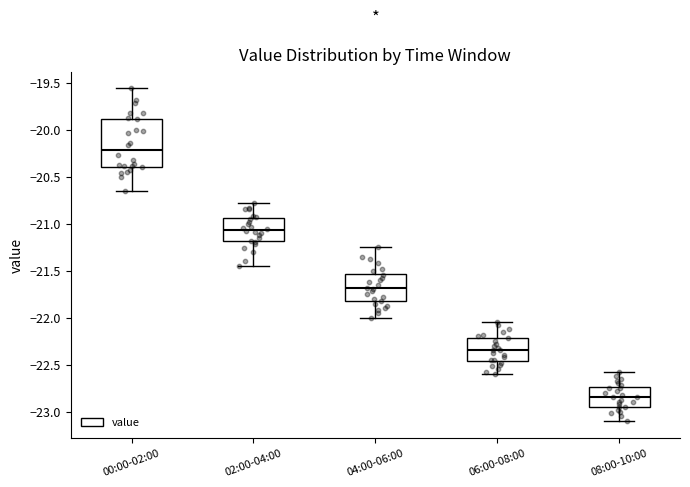

Reading left to right, transcribe this box plot: for each box, give where its median line is, the range the box spans, and where its two whiskers end, as read against the y-axis. The values are not printed on the chart, so give them approximately, as read against the axis.

00:00-02:00: median -20.20, box -20.40 to -19.90, whiskers -20.65 to -19.55
02:00-04:00: median -21.05, box -21.20 to -20.95, whiskers -21.45 to -20.80
04:00-06:00: median -21.70, box -21.85 to -21.55, whiskers -22.00 to -21.25
06:00-08:00: median -22.35, box -22.45 to -22.20, whiskers -22.60 to -22.05
08:00-10:00: median -22.85, box -22.95 to -22.75, whiskers -23.10 to -22.60